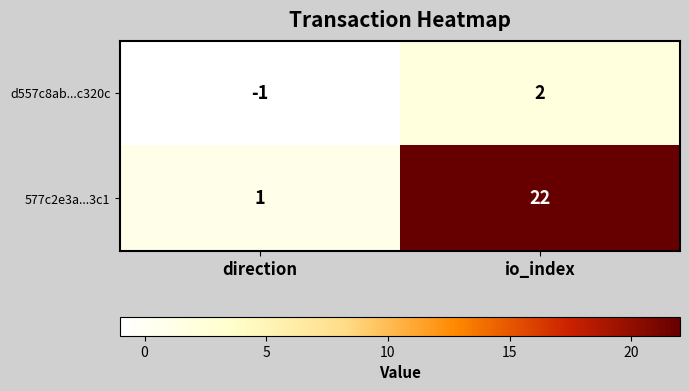

Reading right to left, list all the values displayed in this chart.

d557c8ab...c320c: io_index=2	direction=-1
577c2e3a...3c1: io_index=22	direction=1